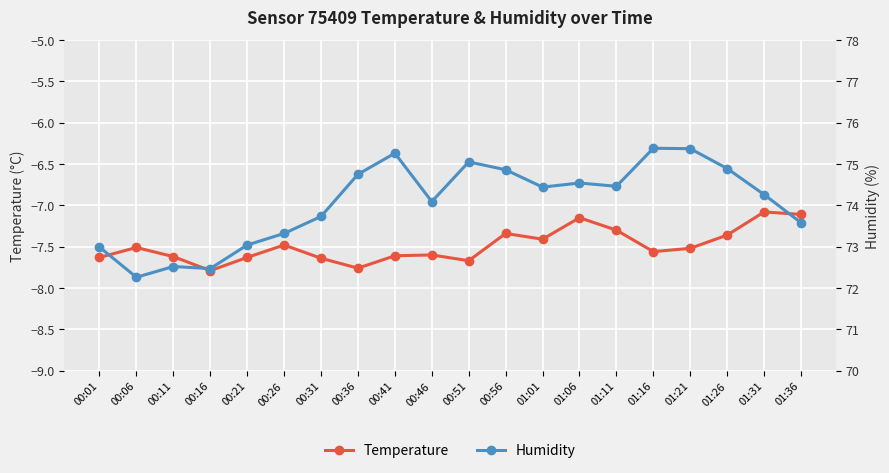

What is the total value across all series at 01:06?

67.4